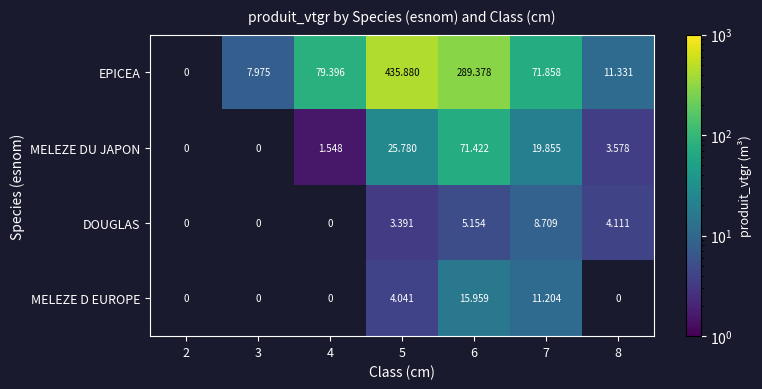

Is the value of MELEZE D EUROPE at 6 greater than the value of EPICEA at 7?

No